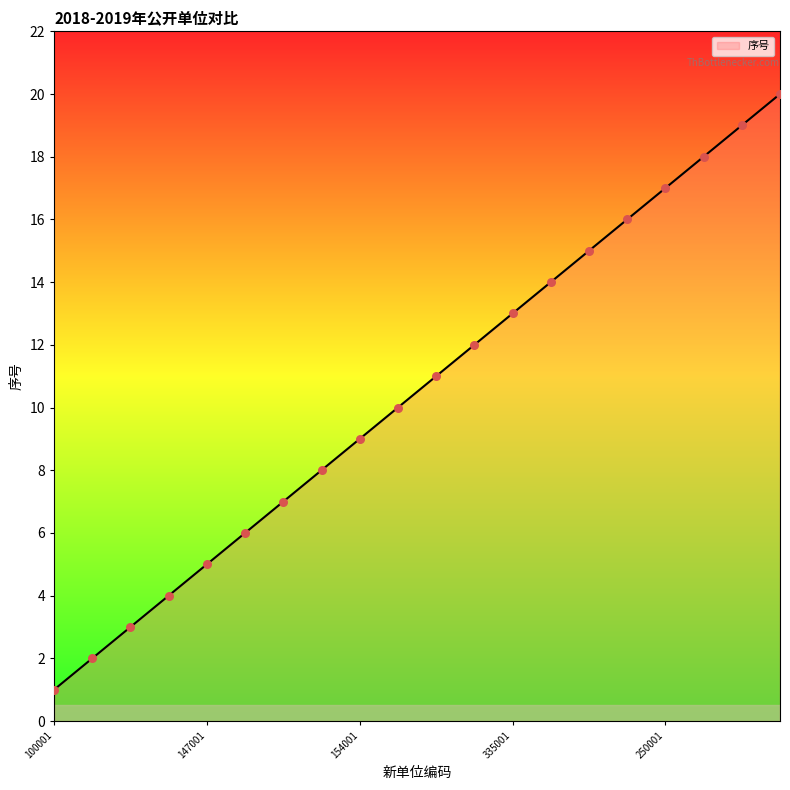

What is the difference between the maximum and minimum values?

19